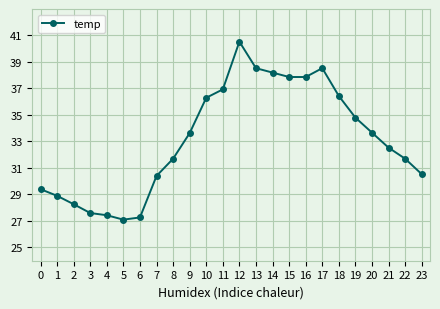

What is the value of the 13th point from the left?

40.5